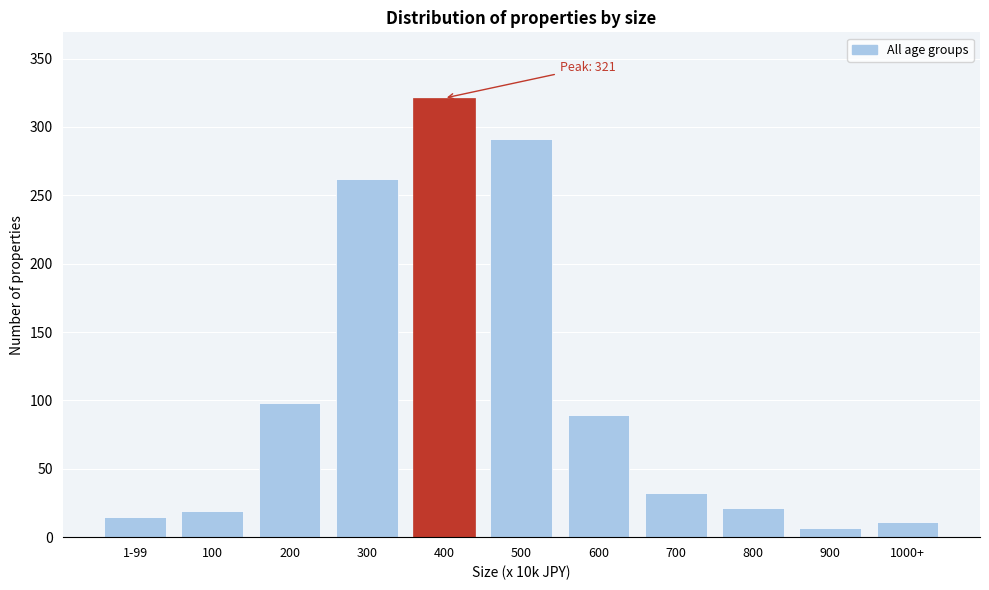

Reading right to left, what are all the values shown in this chart?

1000+=11	900=7	800=21	700=32	600=89	500=291	400=321	300=262	200=98	100=19	1-99=15